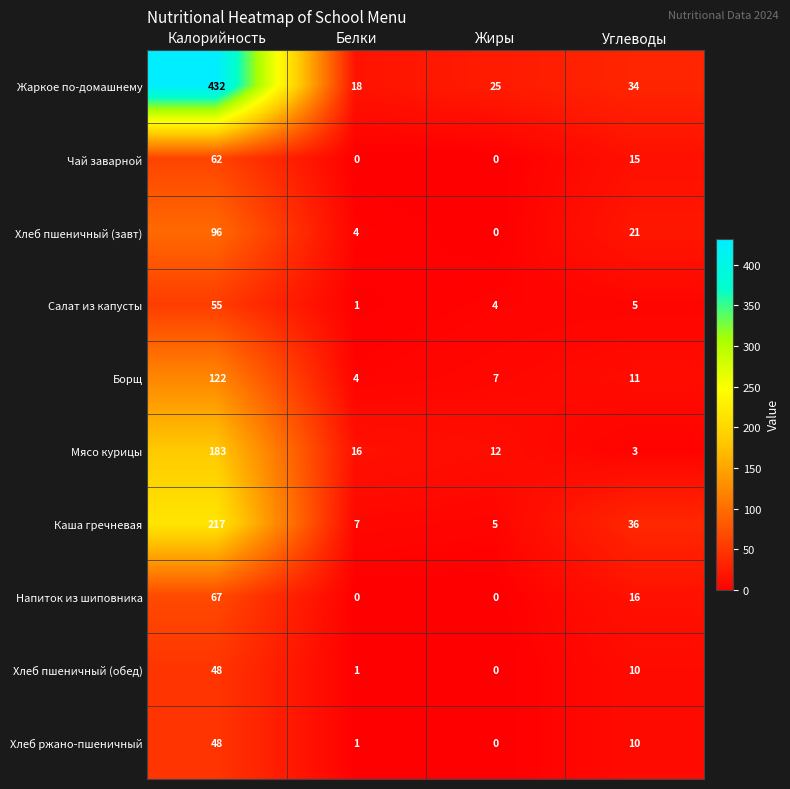

What is the difference between the maximum and minimum values in the Хлеб пшеничный (обед) series?

48